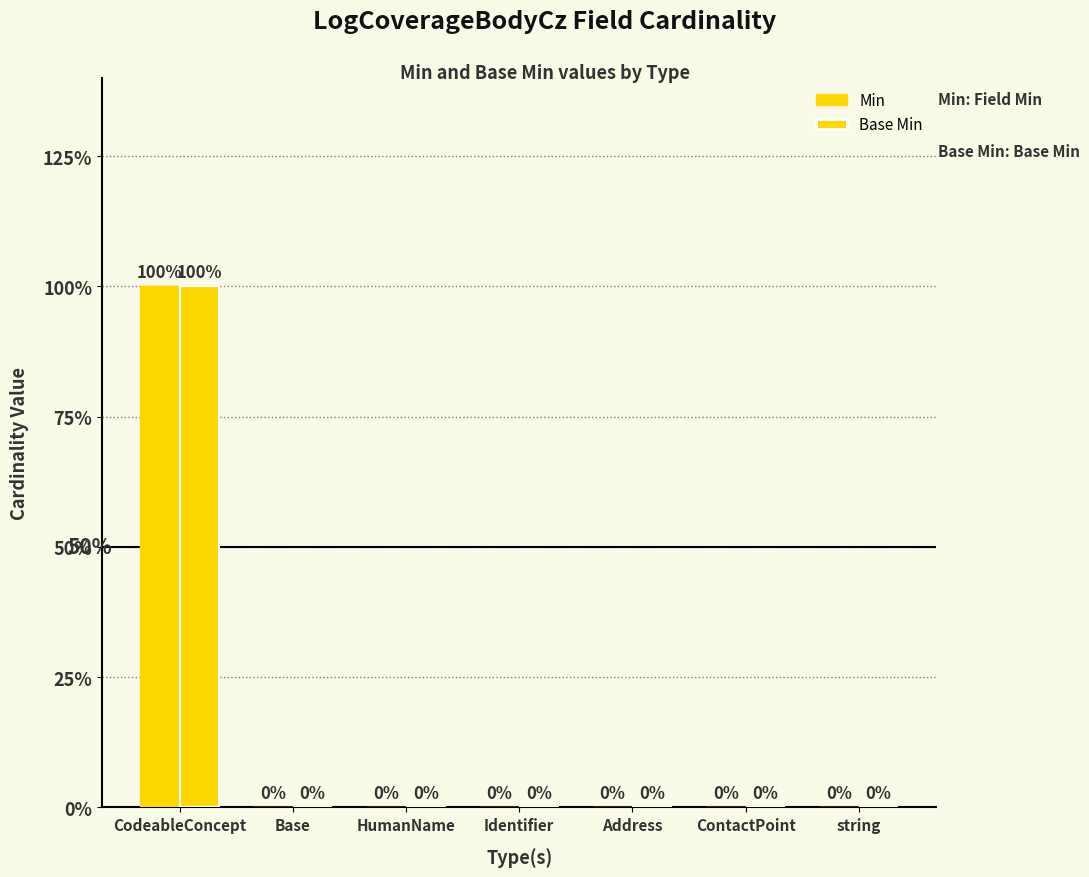

Are the bars horizontal?

No